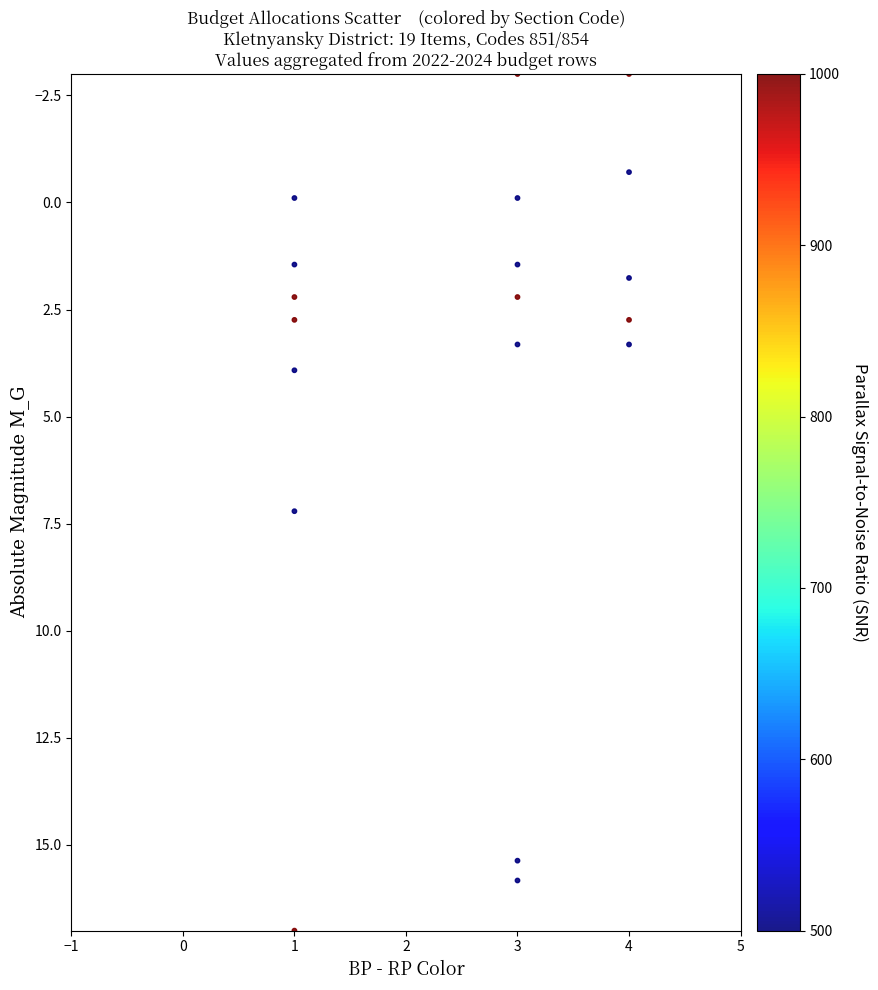

What Y value in the scatter plot is closest to 7?

7.2